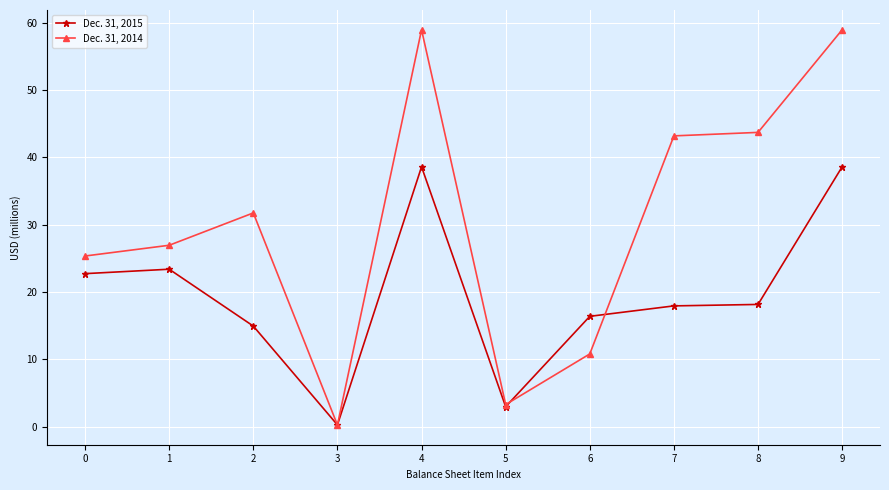

What is the difference between the highest and lowest values at 2?

16.8